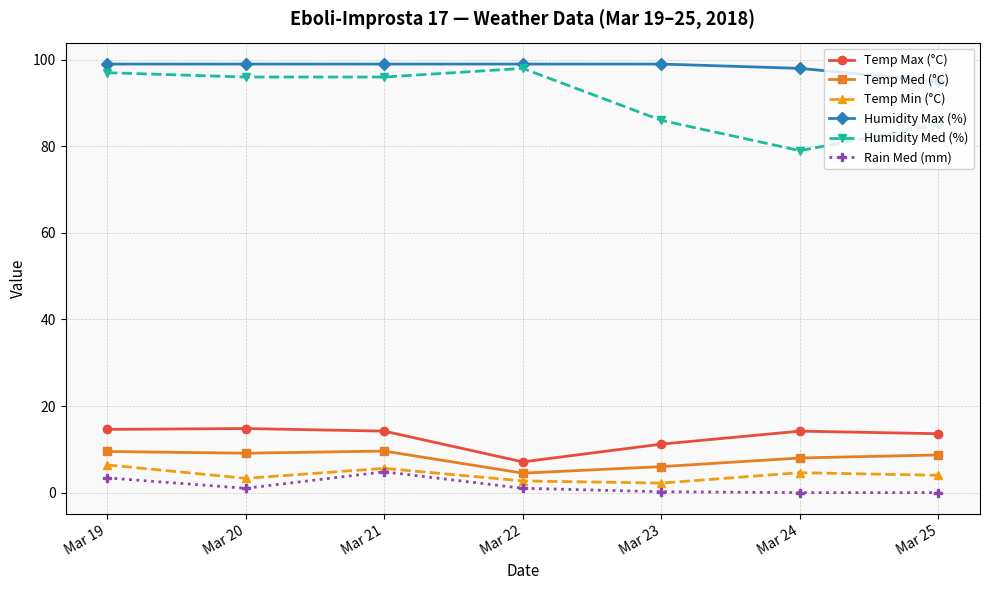

How many data points in Temp Min (°C) are less than 4?

3